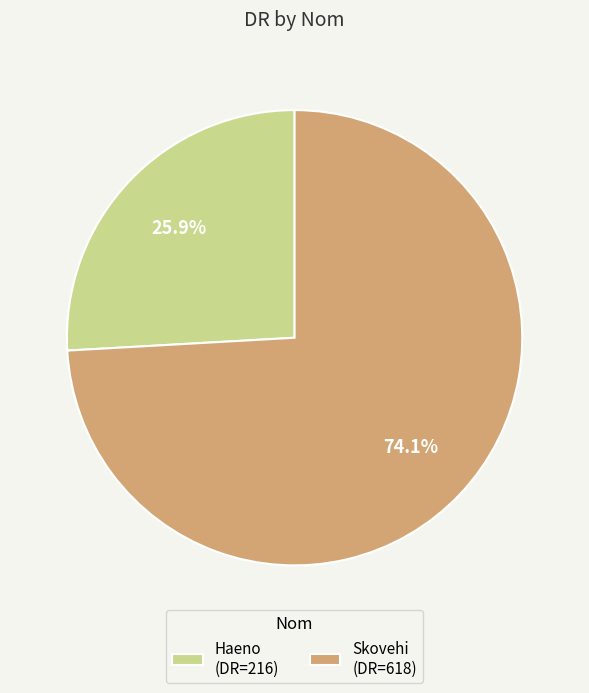

Rank the categories by value from highest to lowest.

Skovehi, Haeno